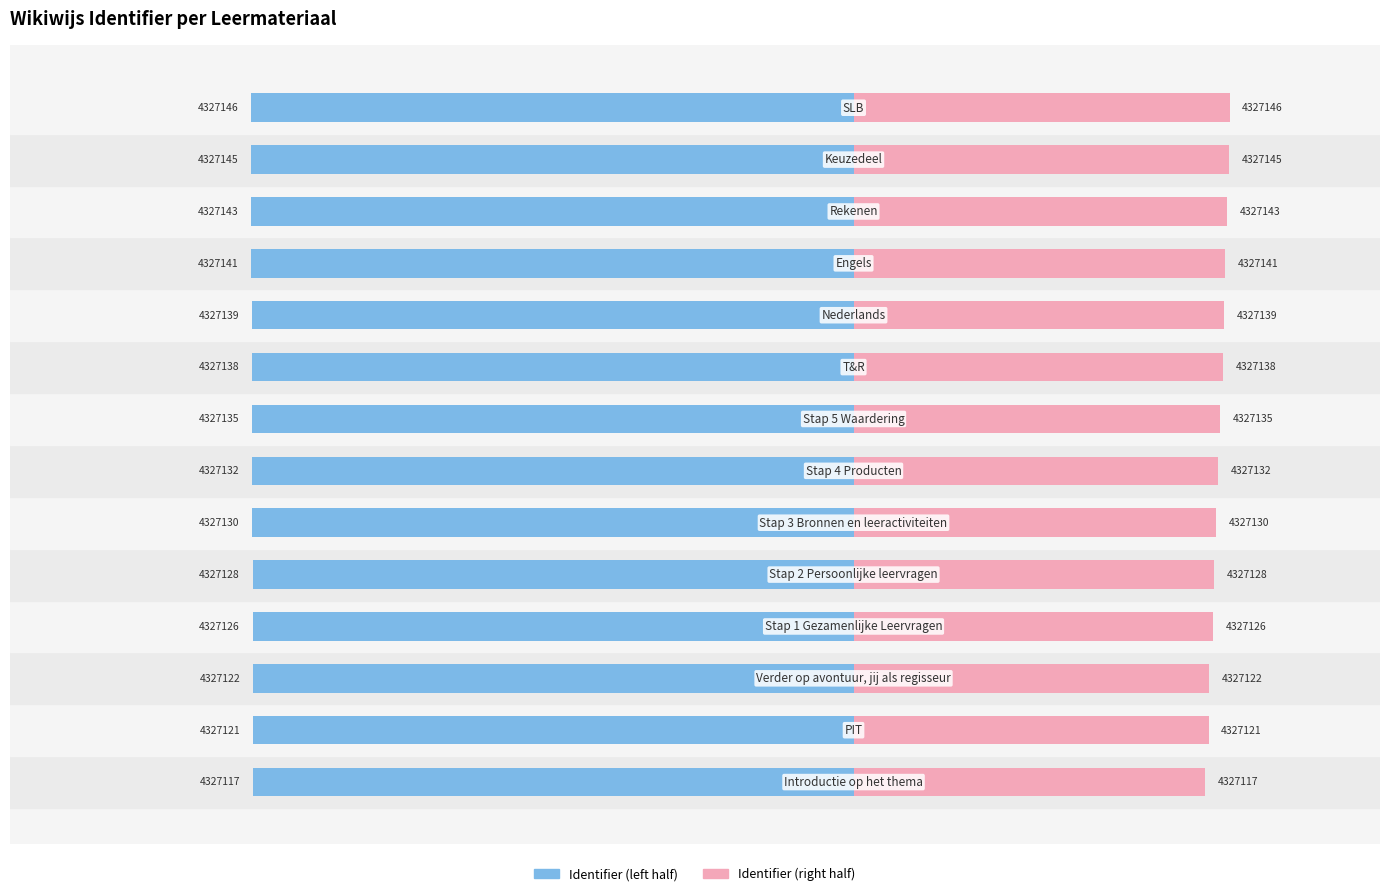

Reading left to right, extract all data points from this chart.

Identifier (left): -7.1	-7.1	-7.1	-7.1	-7.1	-7.1	-7.1	-7.1	-7.1	-7.1	-7.1	-7.1	-7.1	-7.1
Identifier (right): 4.2	4.2	4.2	4.3	4.3	4.3	4.3	4.3	4.4	4.4	4.4	4.4	4.5	4.5